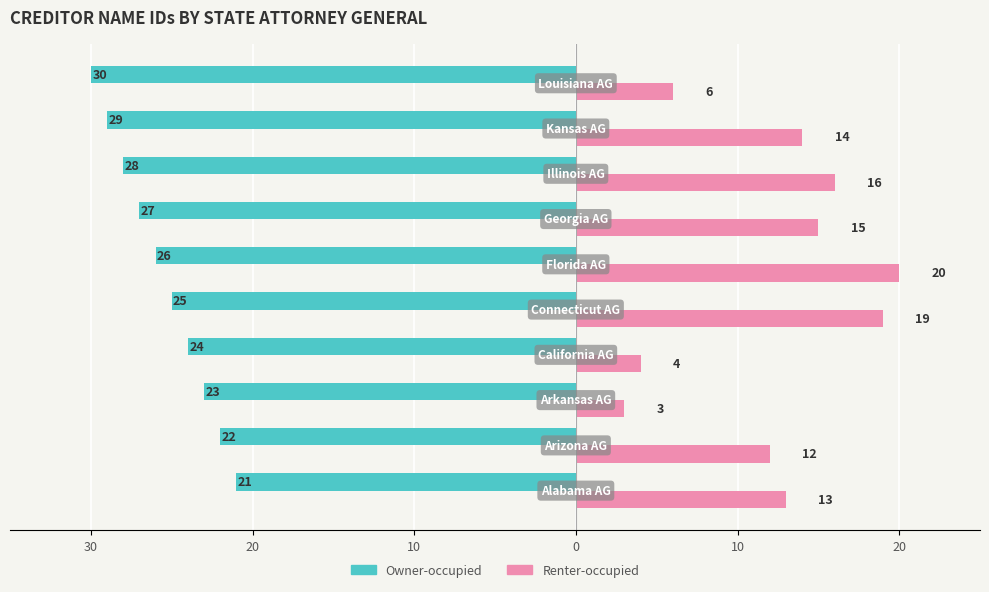

What is the average value of the Renter-occupied series?

12